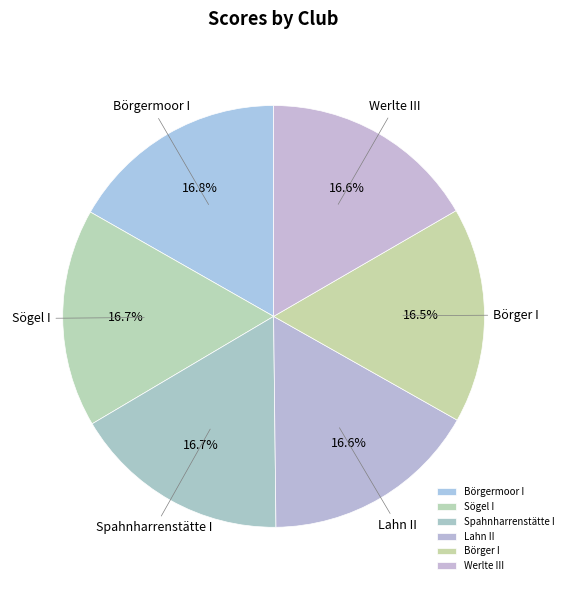

What is the ratio of the value at Werlte III to the value at Spahnharrenstätte I?

1.0